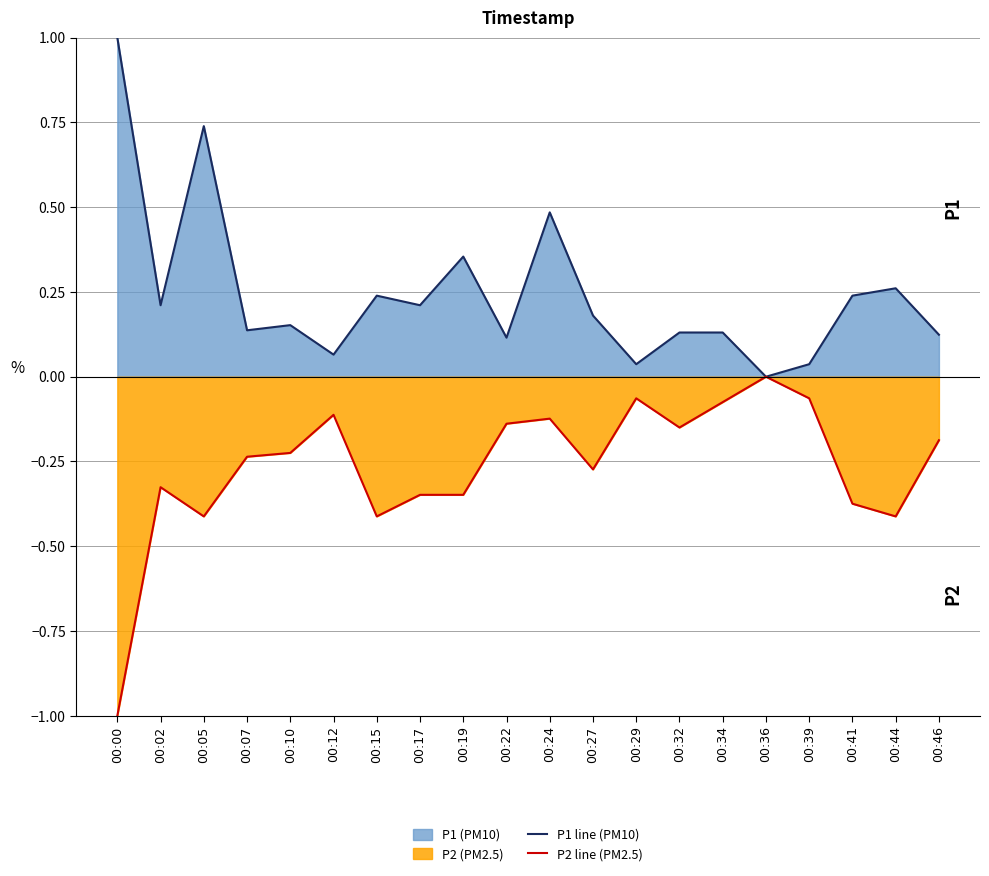

How many interior local valleys does the P1 line (PM10) series have?

7